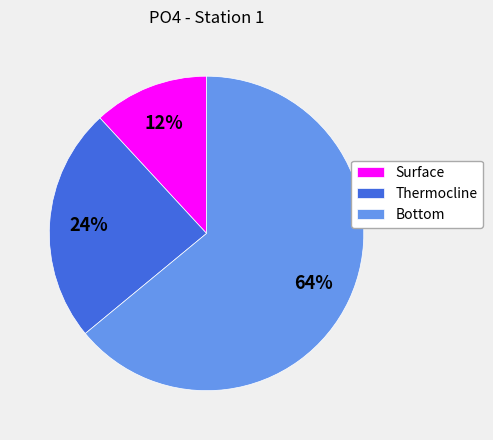

To the nearest percent, what is the average slice percentage?

33%